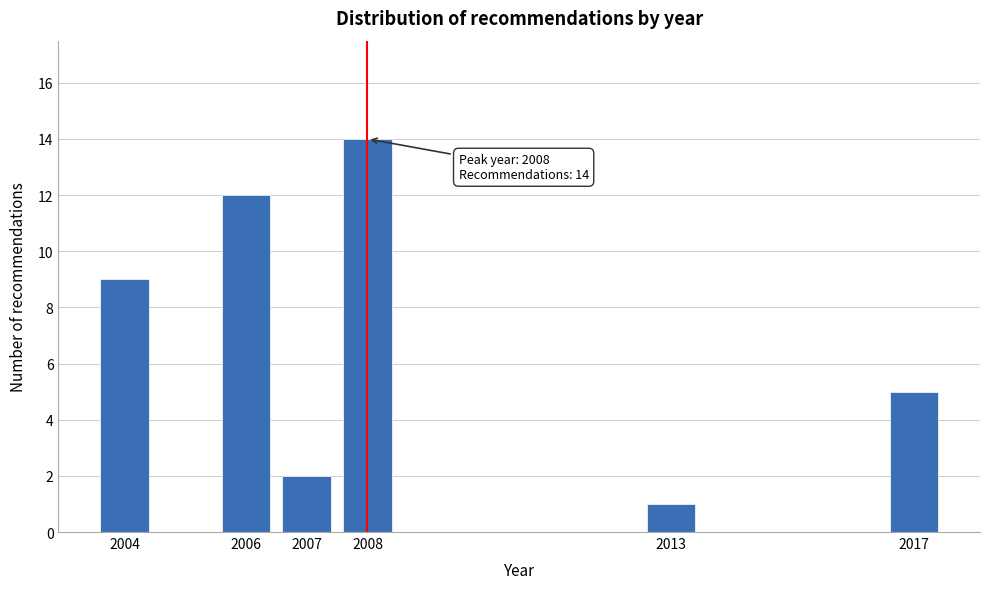

Reading left to right, what are all the values shown in this chart?

2004=9	2006=12	2007=2	2008=14	2013=1	2017=5